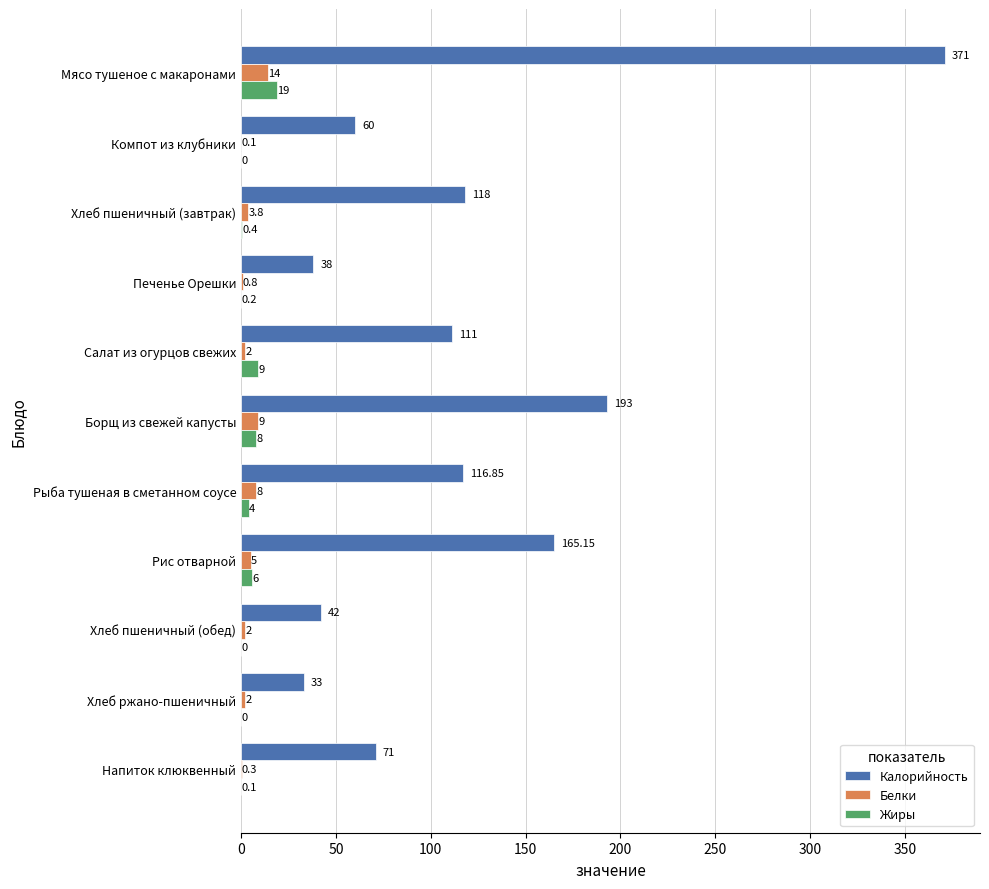

Where is Калорийность nearest to the value 202?

Борщ из свежей капусты